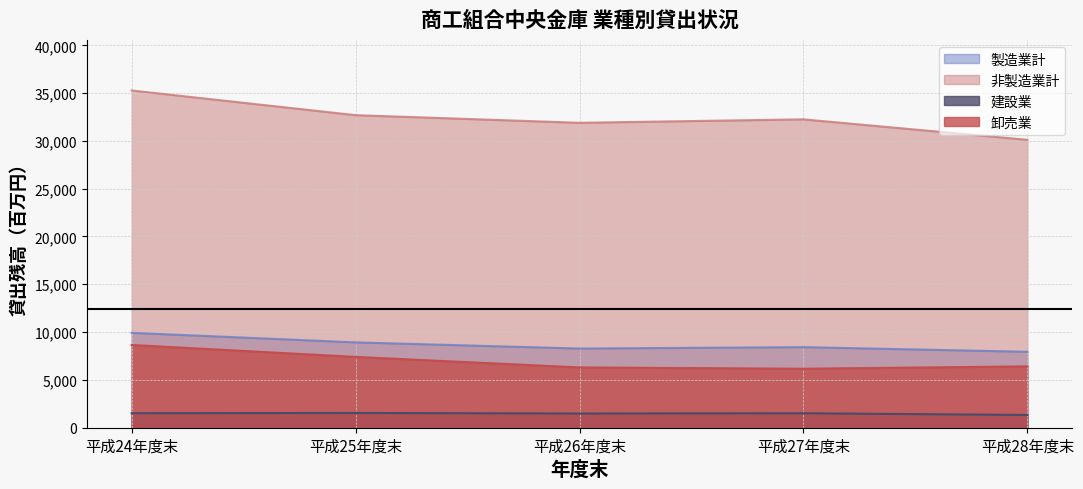

At which category does 製造業計 reach its first local peak?

平成27年度末